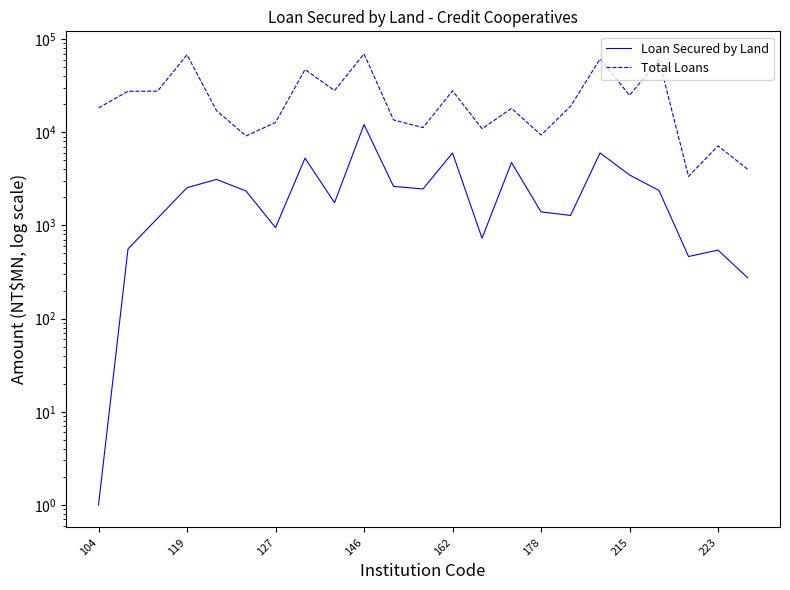

What is the total value across all series at 223?

7695